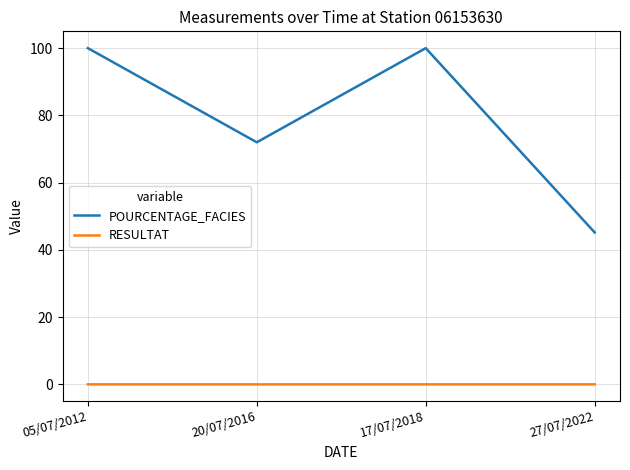

What is the spread (max minus min) of values at 17/07/2018?

100.0